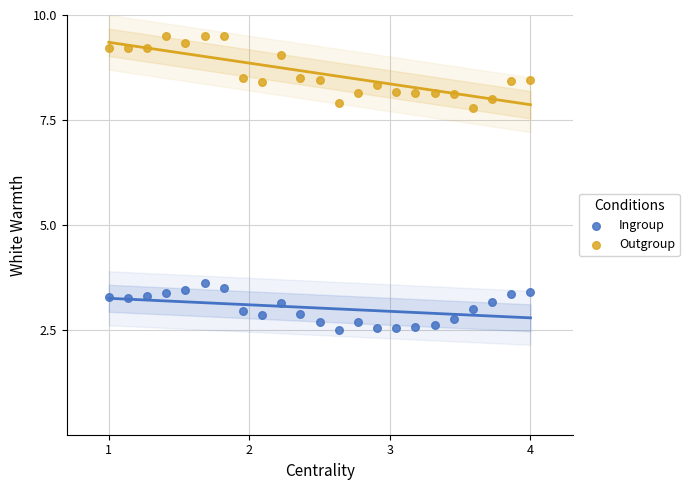

Which series contains the highest Y value?

Outgroup